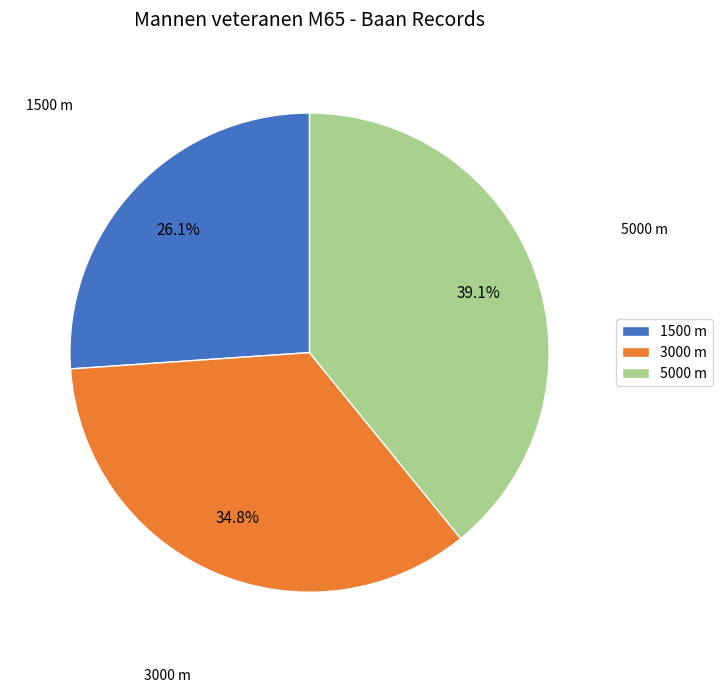

Count the number of slices in the pie.

3